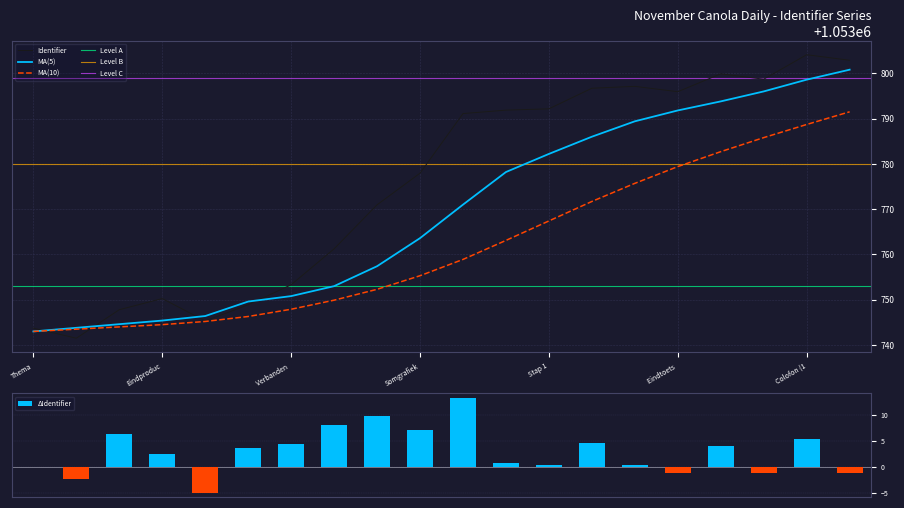

Is it true that Identifier equals 1053750.3 at Eindproduc?

True